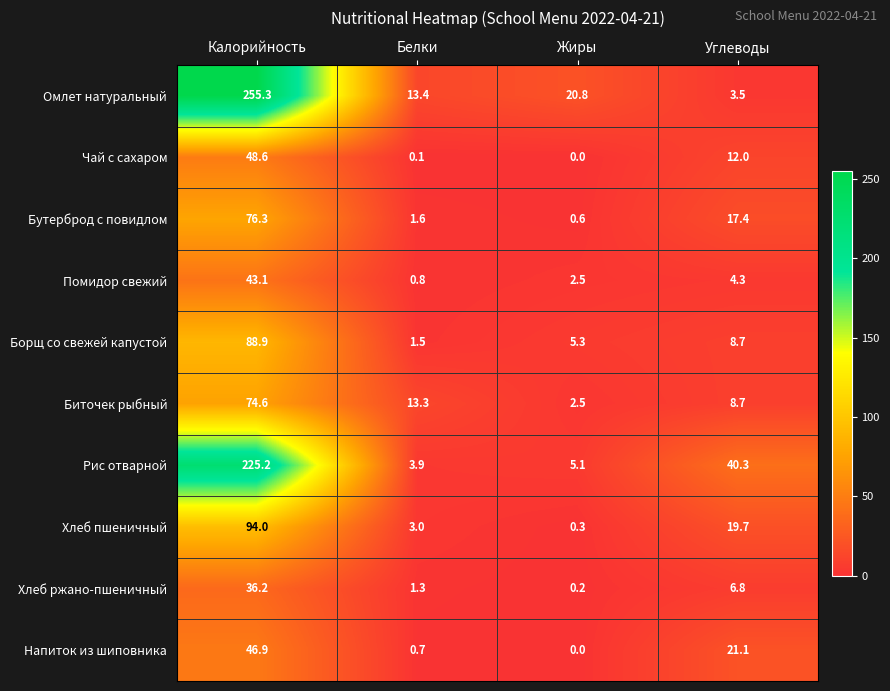

At which category is the sum across all series the highest?

Калорийность